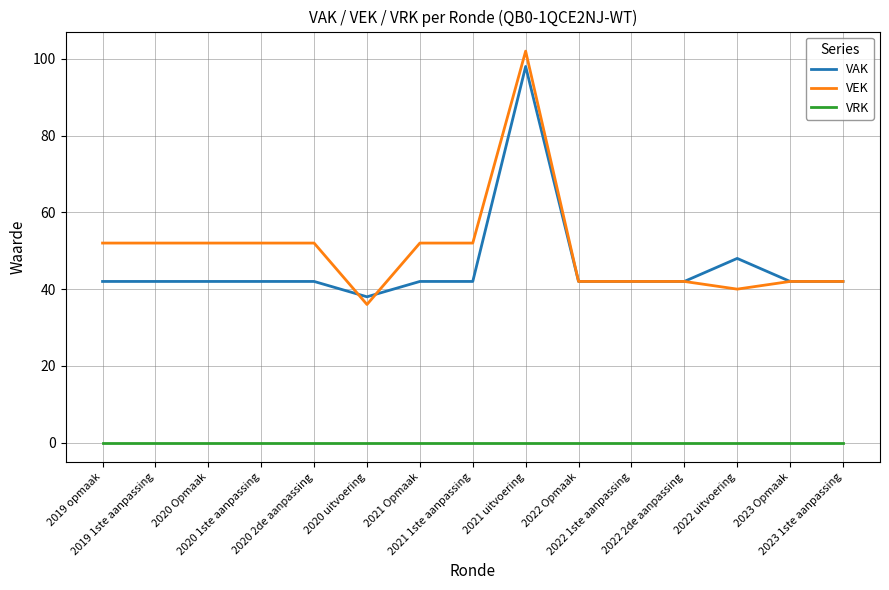

Which series has the widest spread of values?

VEK